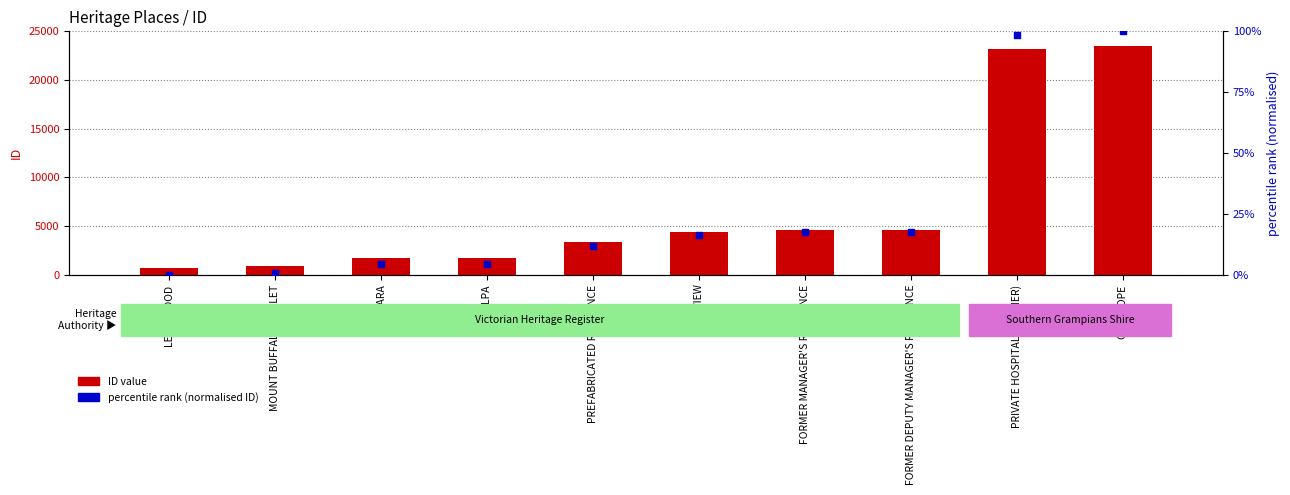

At how many categories does at least one series exceed 15695?

2